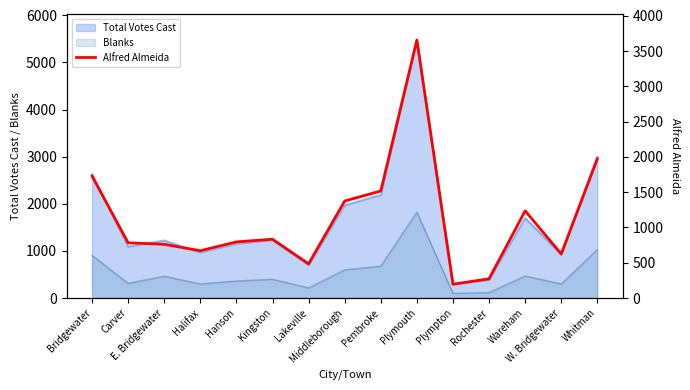

What is the highest value of the Blanks series?

1822